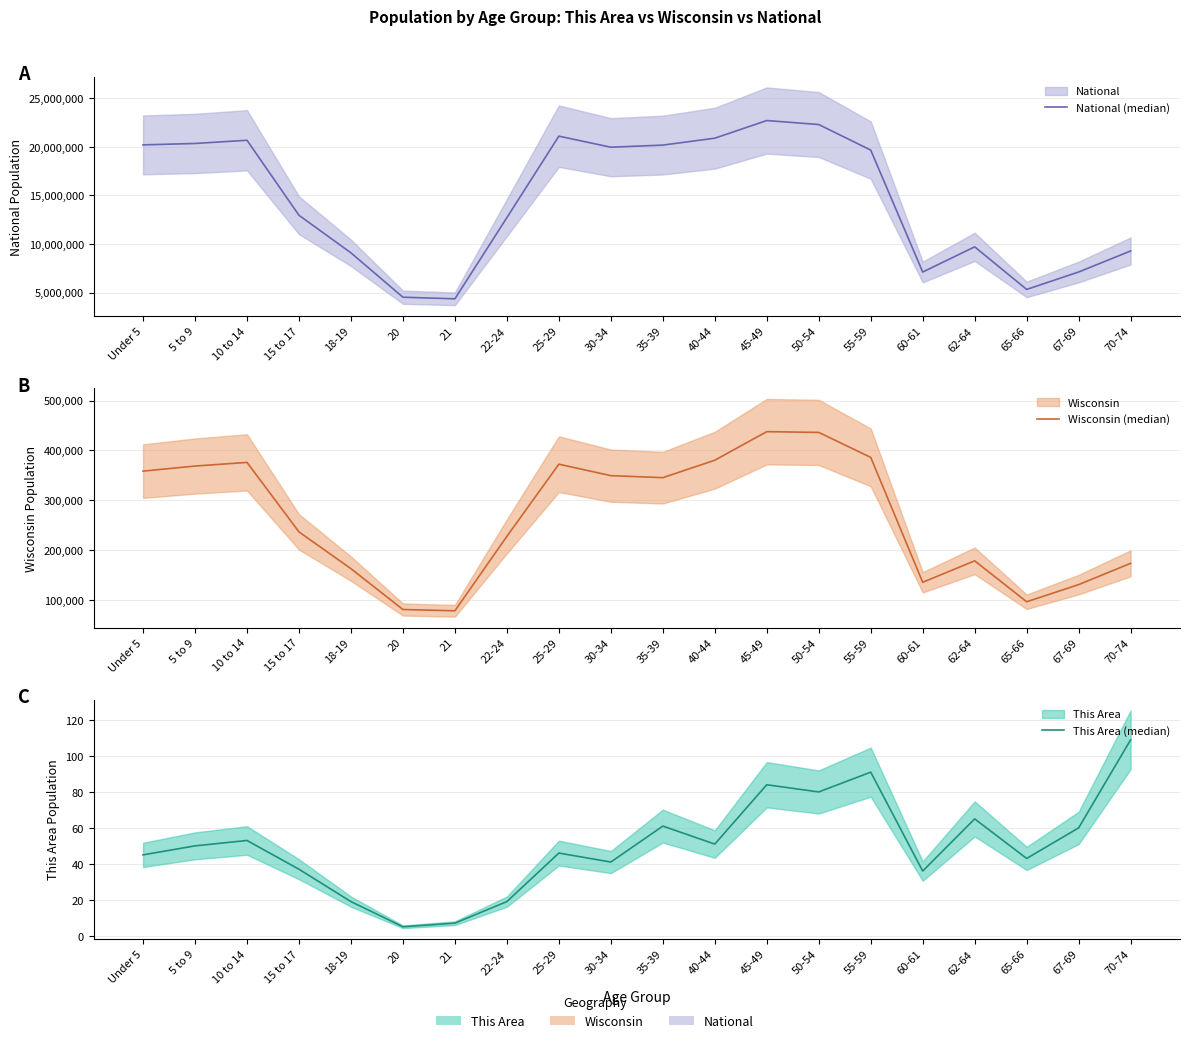

The value of Wisconsin (median) at 25-29 is 229641. True or false?

False